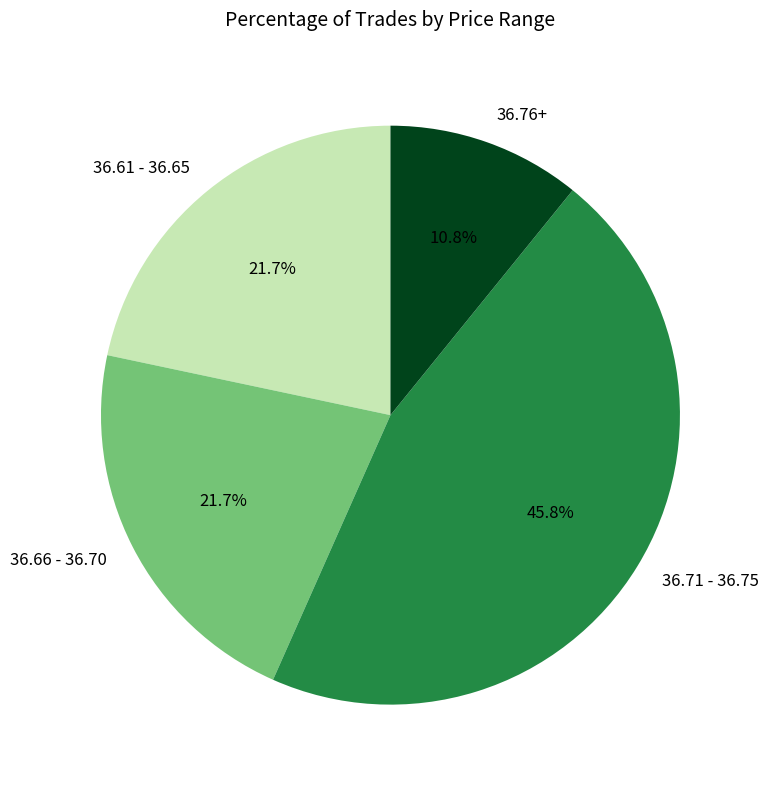

What portion of the pie excludes 36.61 - 36.65?

78.3%